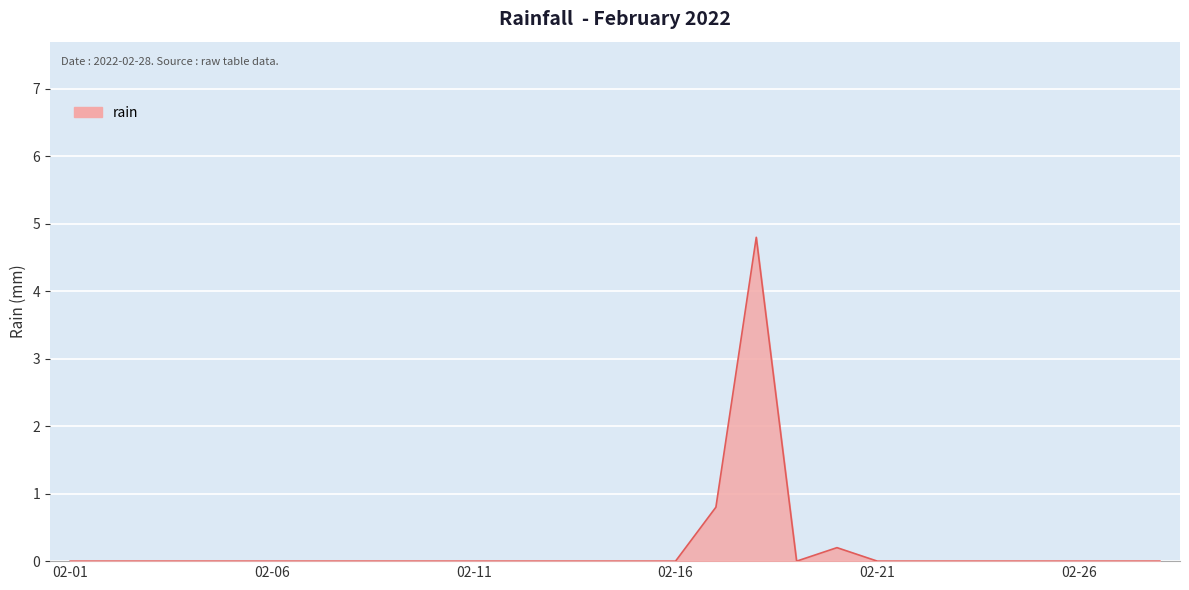

What is the greatest value displayed?

4.8